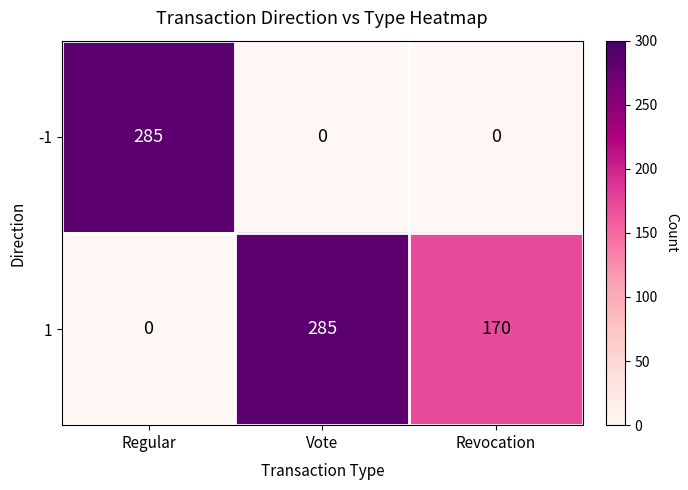

What is the total value across all series at Regular?

285